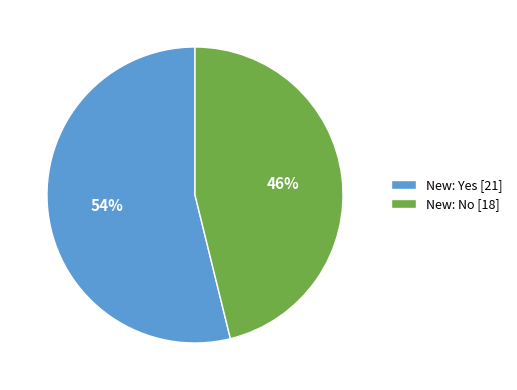

Is it true that New: No [18] is 46% of the pie?

True